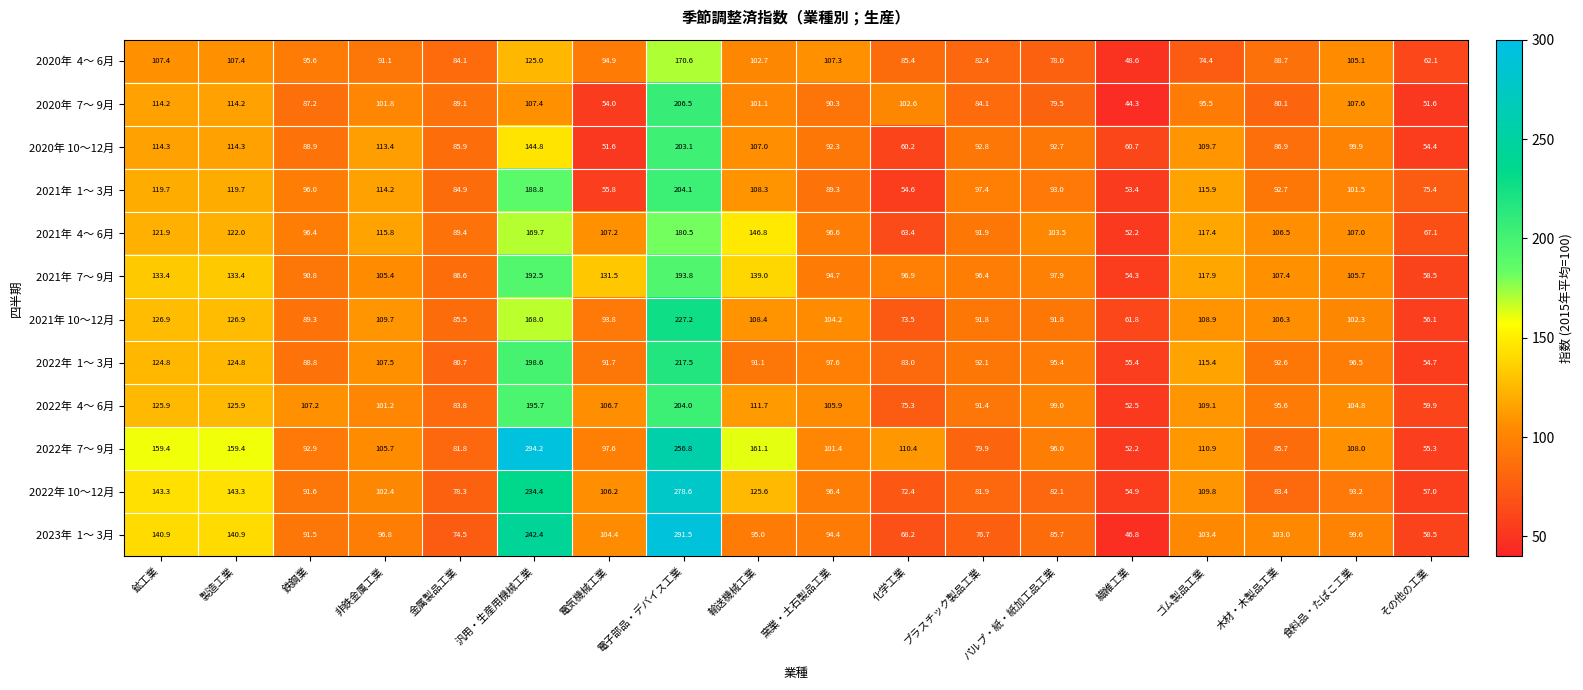

The value of 2022年 10～12月 at パルプ・紙・紙加工品工業 is 82.1. True or false?

True